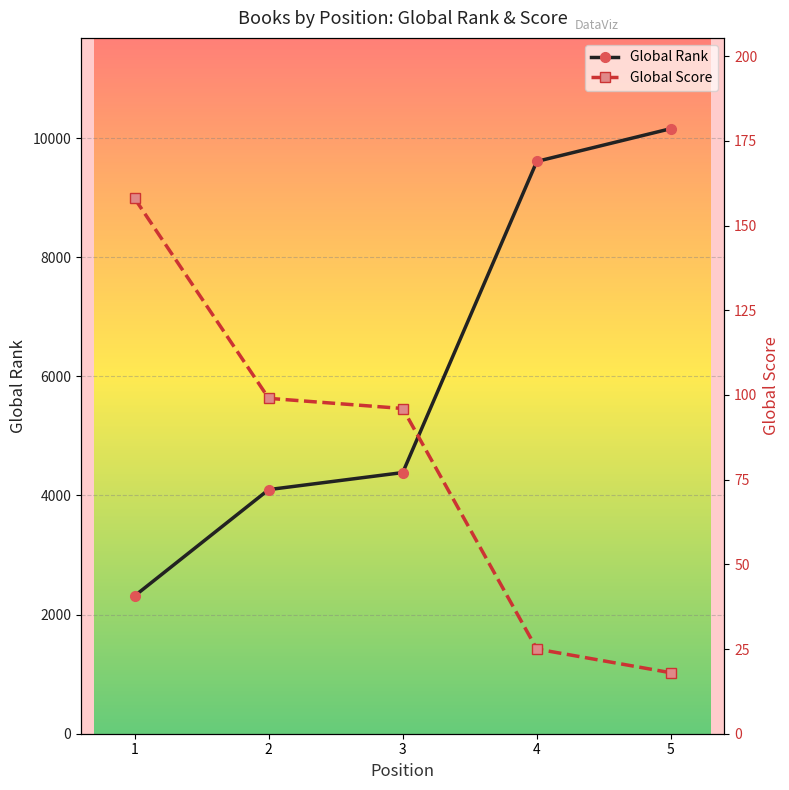

Between 3 and 4, which series saw the biggest shift?

Global Rank